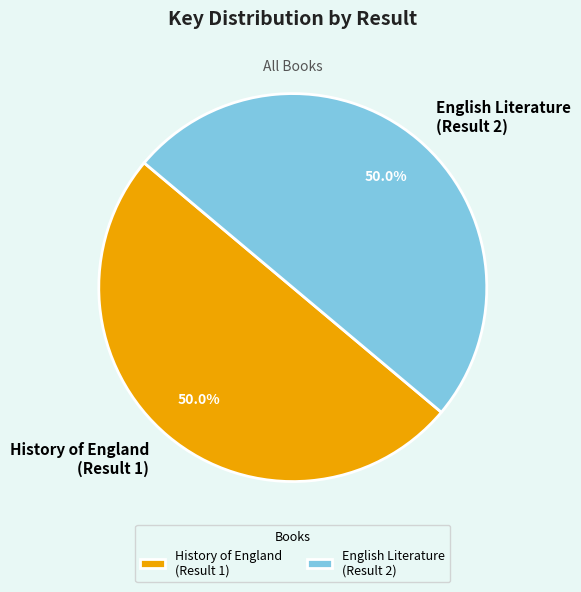

Combined, do History of England (Result 1) and English Literature (Result 2) account for over 50%?

Yes